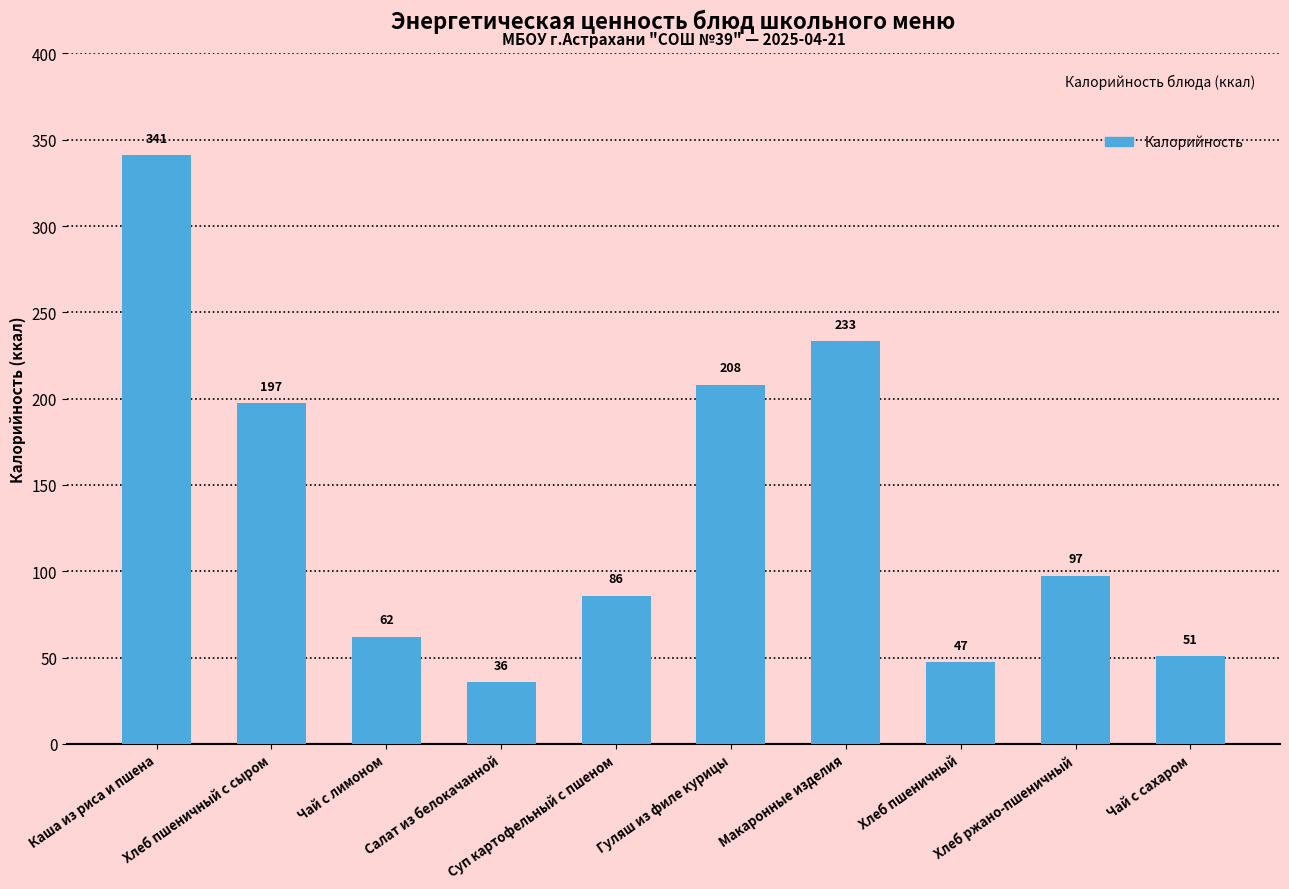

What is the minimum value shown in the chart?

35.8